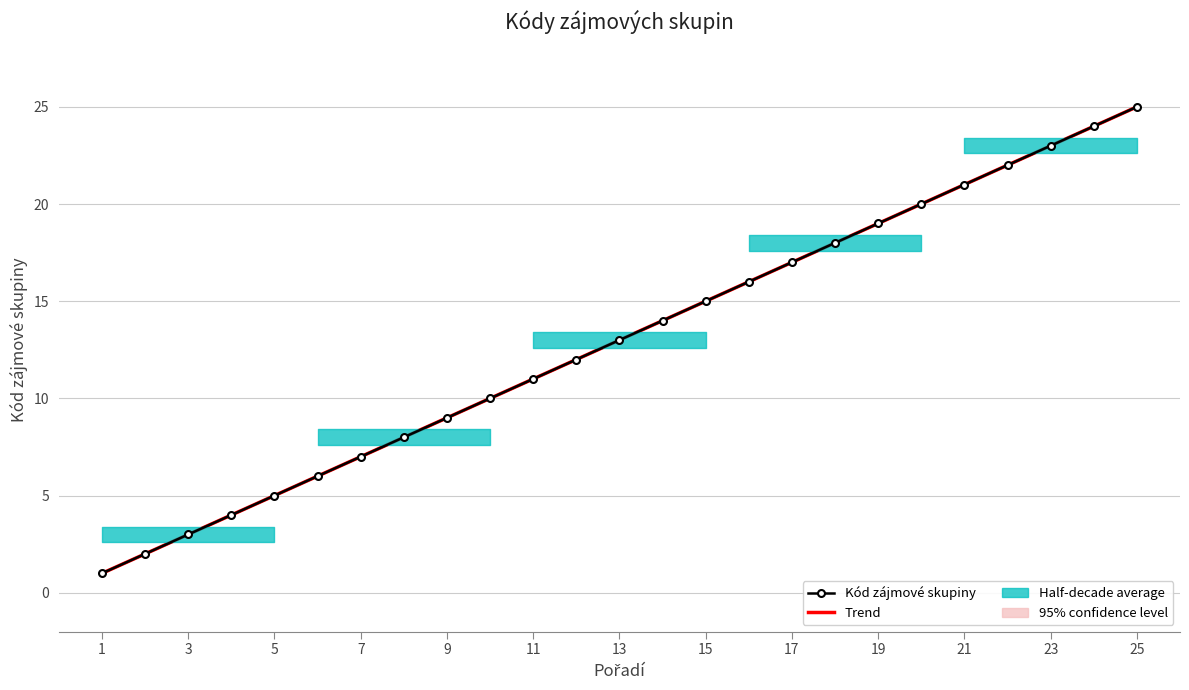

How many values in the Kód zájmové skupiny series exceed 13?

12